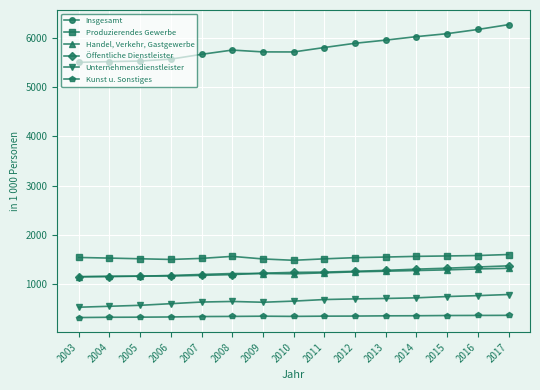

Which series has the widest spread of values?

Insgesamt